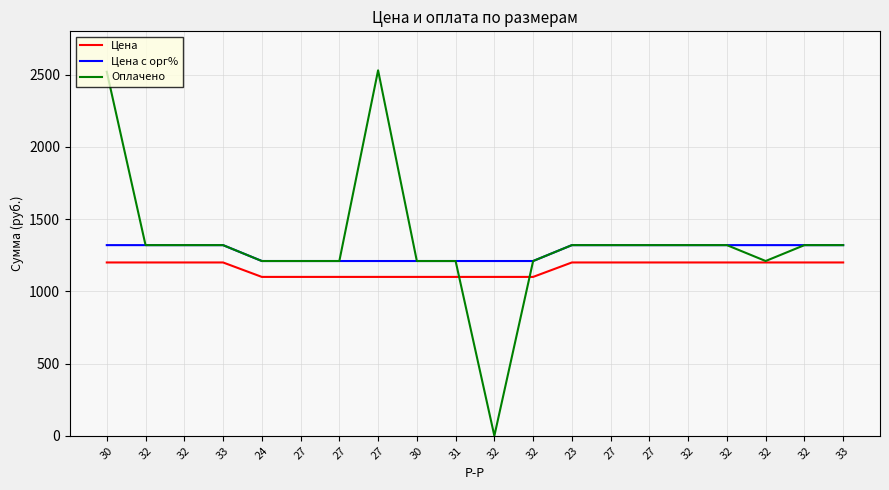

Rank the series by their maximum value, from highest to lowest.

Оплачено, Цена с орг%, Цена